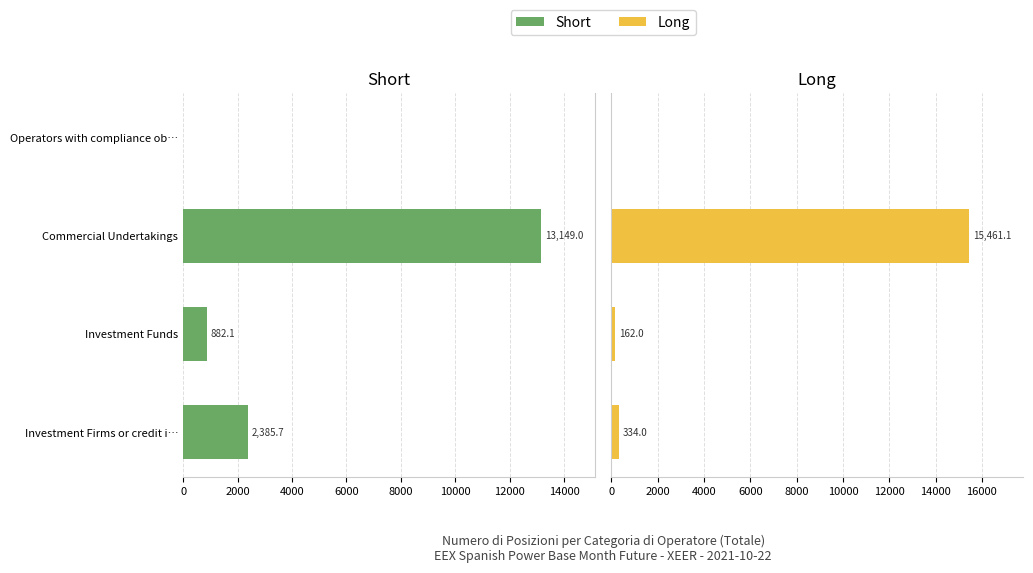

At how many categories does at least one series exceed 15281?

1